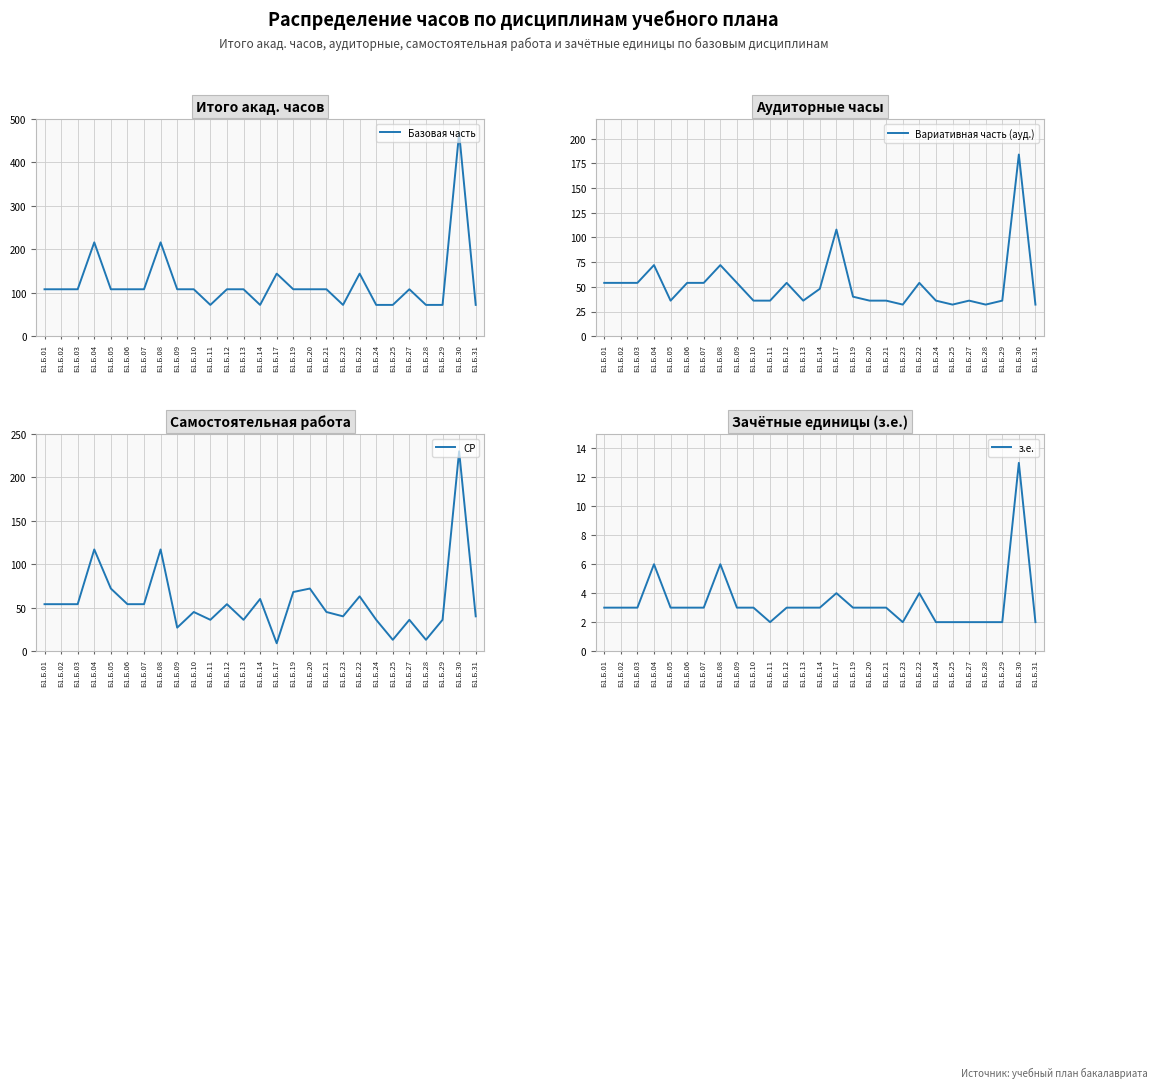

Which series has the largest range (max minus min)?

Базовая часть